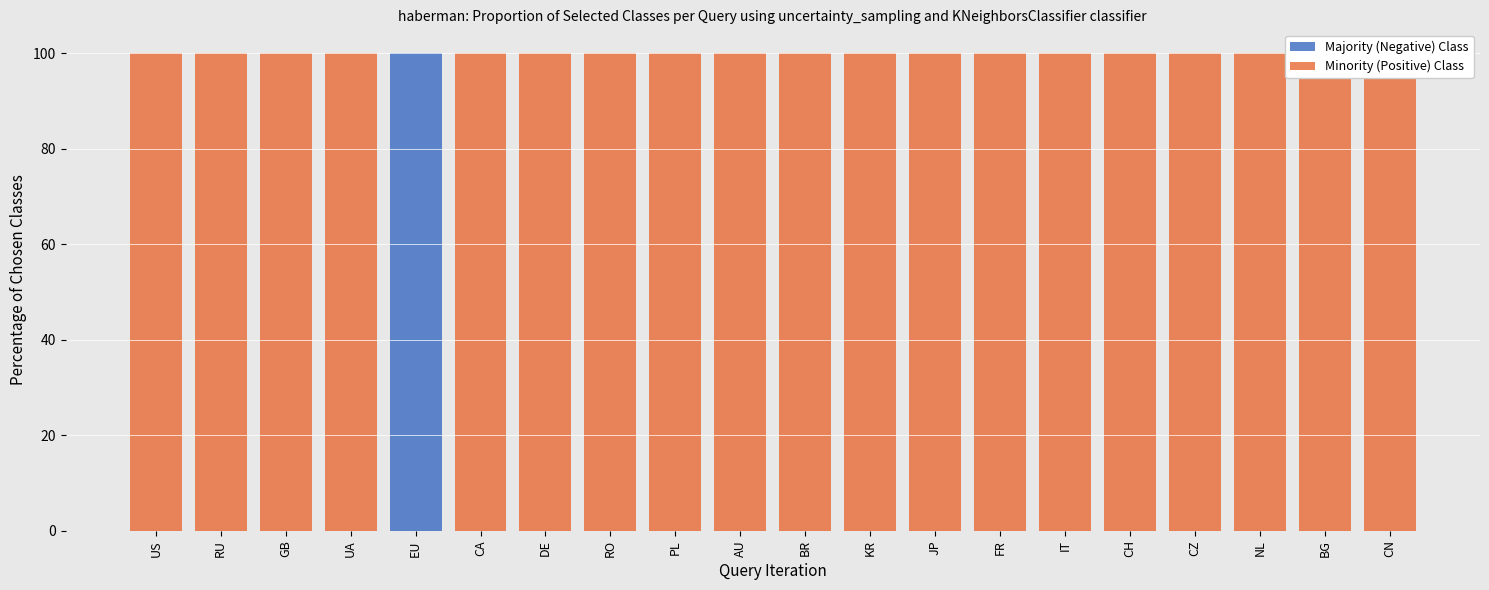

What is the maximum value for Majority (Negative) Class?

100.0